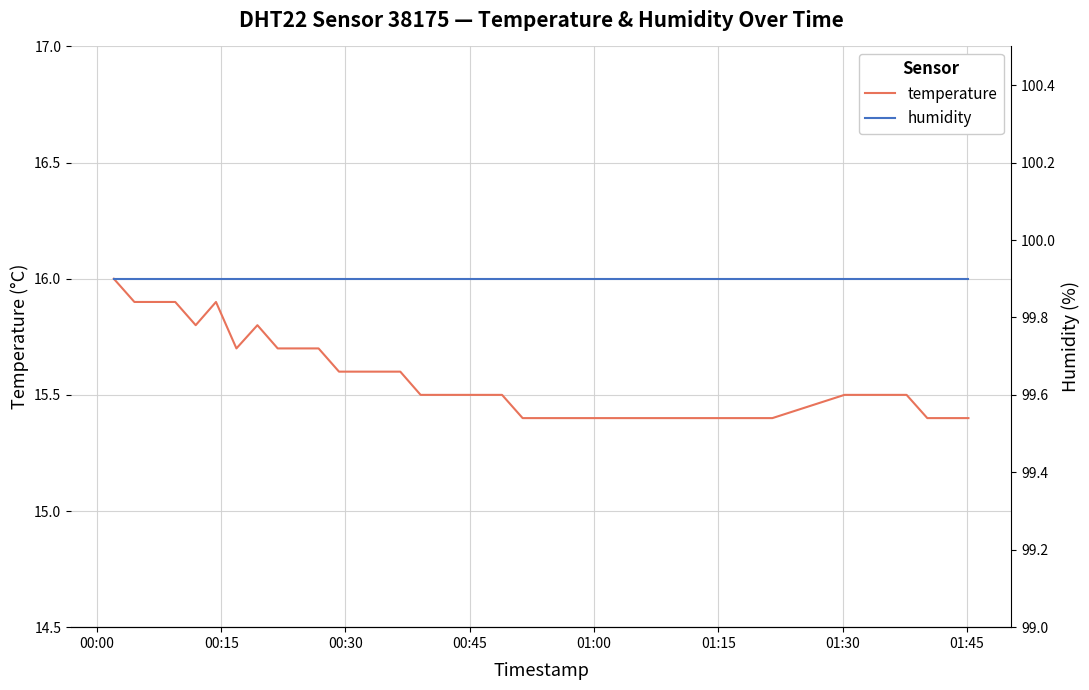

True or false: temperature and humidity cross at least once.

False